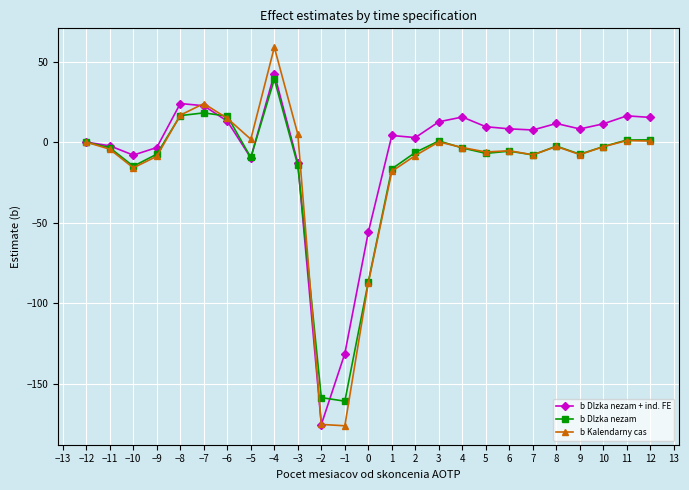

How many data points in b Dlzka nezam + ind. FE are above 8?

13